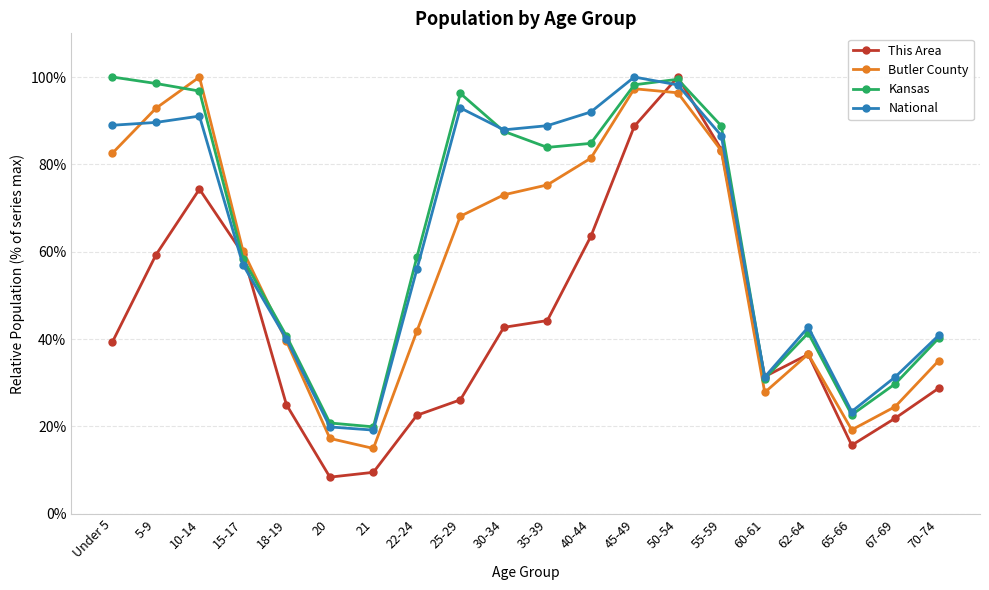

Where does the Kansas series first go above 83?

Under 5